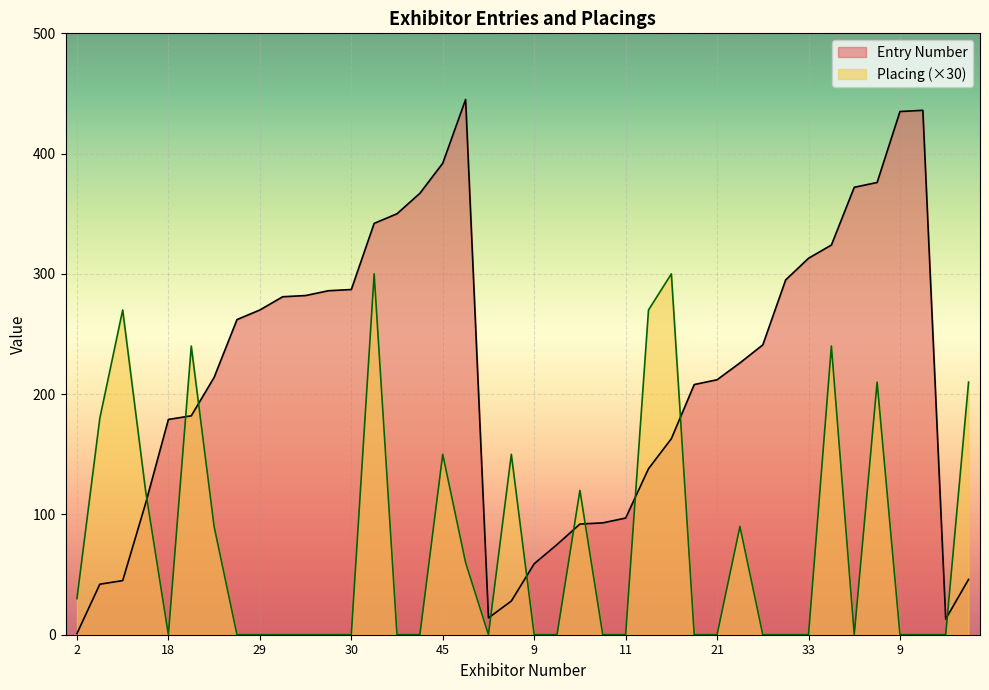

Which series has the largest total across all categories?

Entry Number